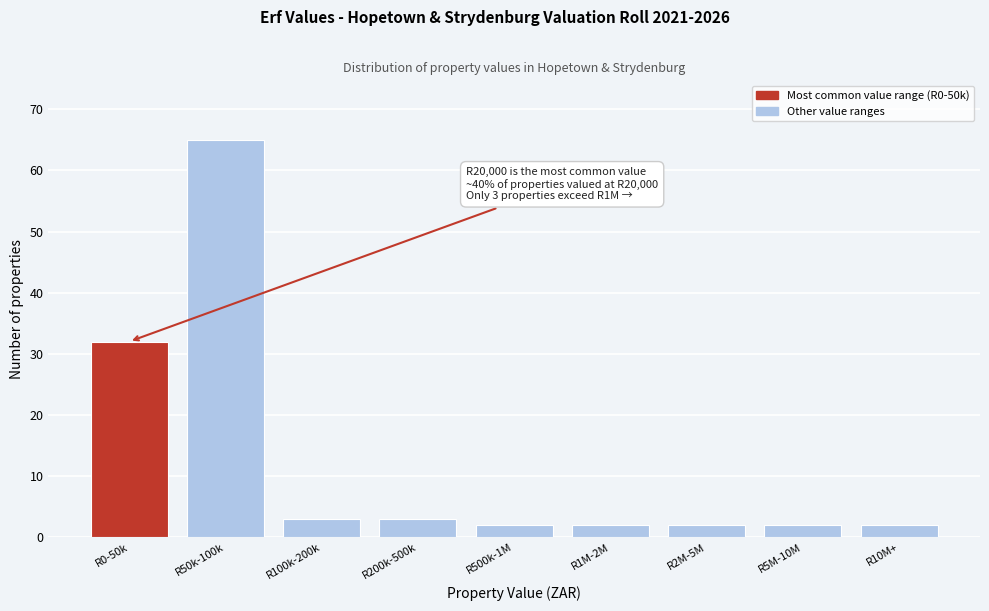

Reading left to right, extract all data points from this chart.

32	65	3	3	2	2	2	2	2